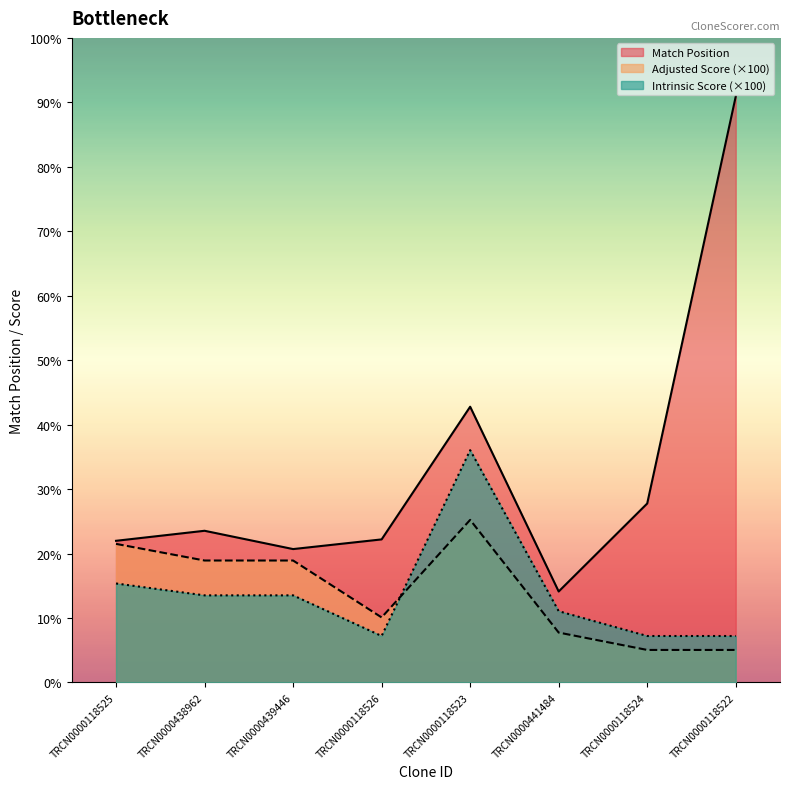

Which has a higher value, TRCN0000439446 or TRCN0000118525?

TRCN0000118525